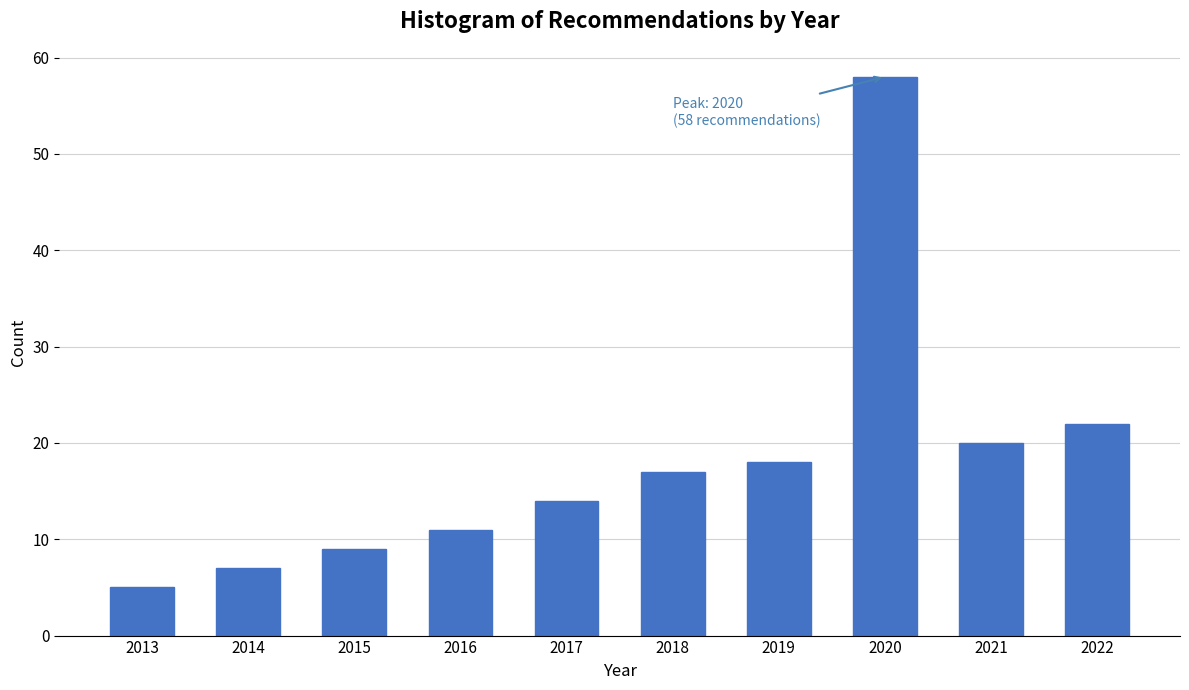

Reading left to right, list all the values displayed in this chart.

5	7	9	11	14	17	18	58	20	22